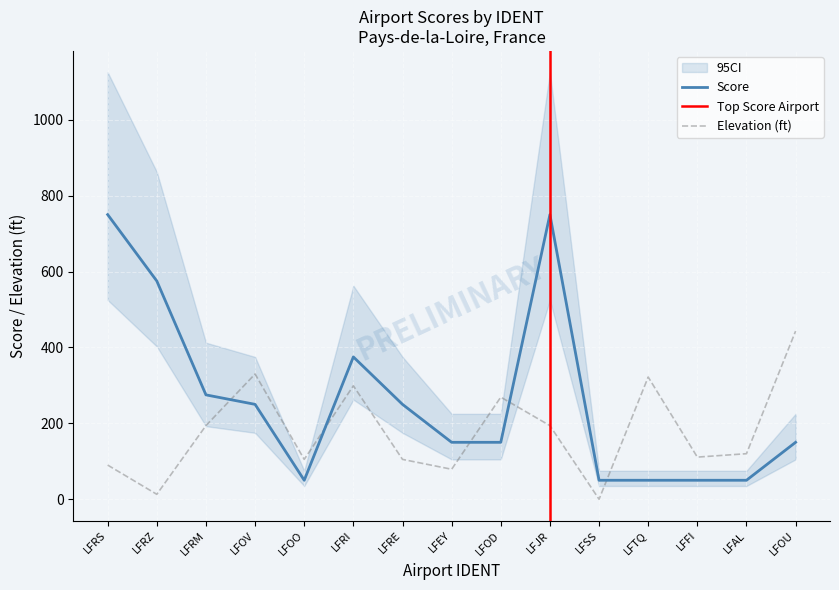

In score, how many points are lower than both neighbors (excluding endpoints)?

1